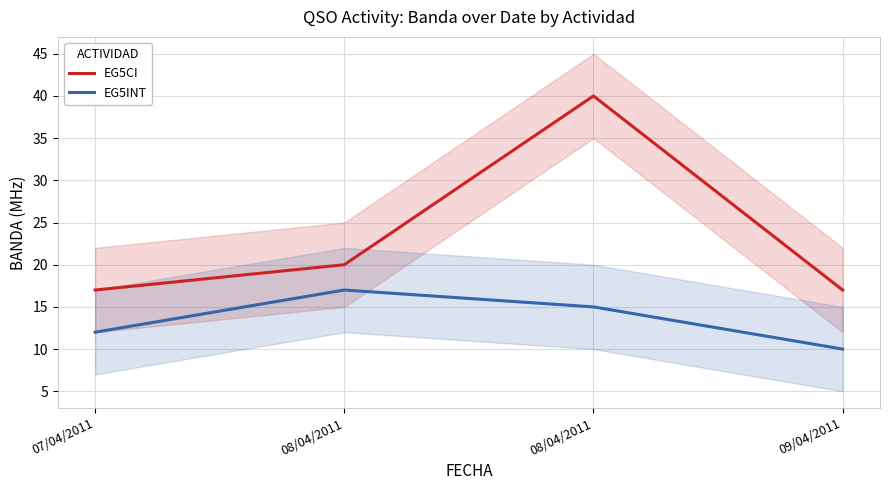

Which has a higher value, 08/04/2011 or 08/04/2011?

08/04/2011